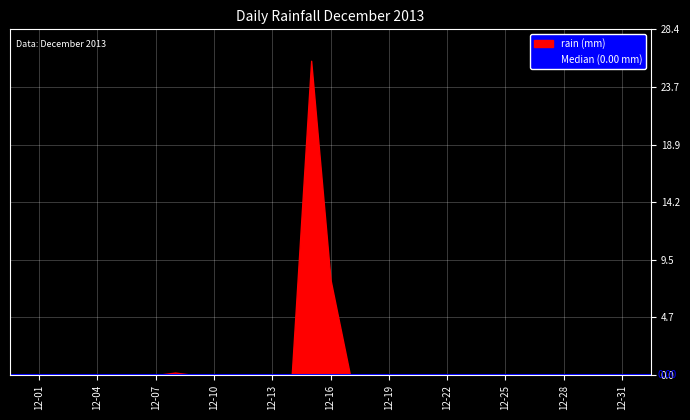

How many categories are shown in the chart?

31